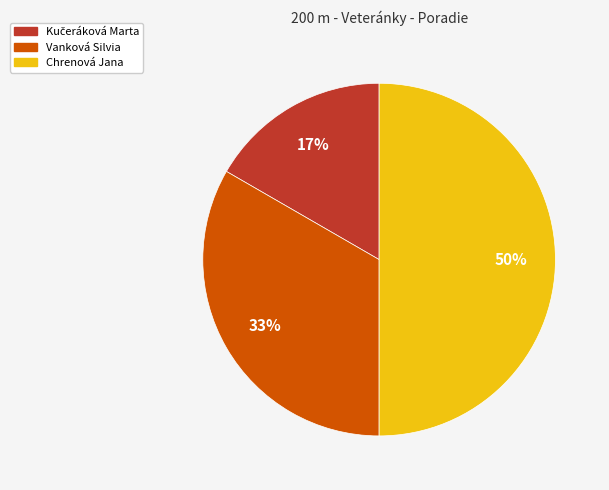

Is it true that Chrenová Jana is 41% of the pie?

False